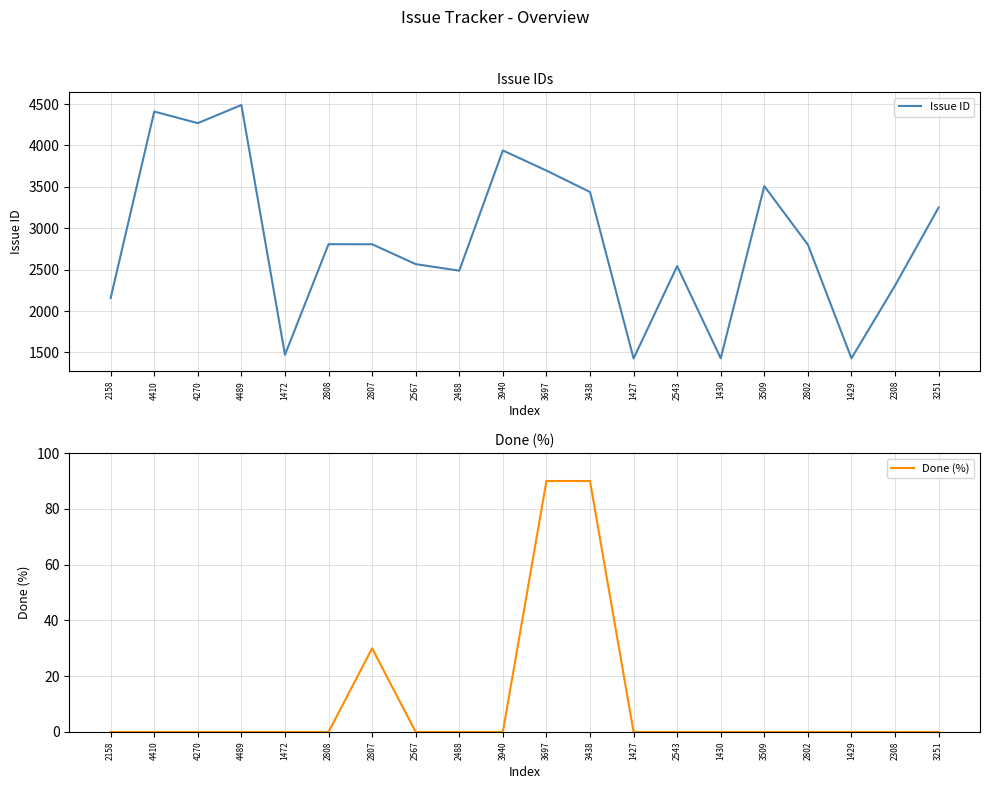

What is the sum of the Issue ID values at 3251 and 2808?

6059